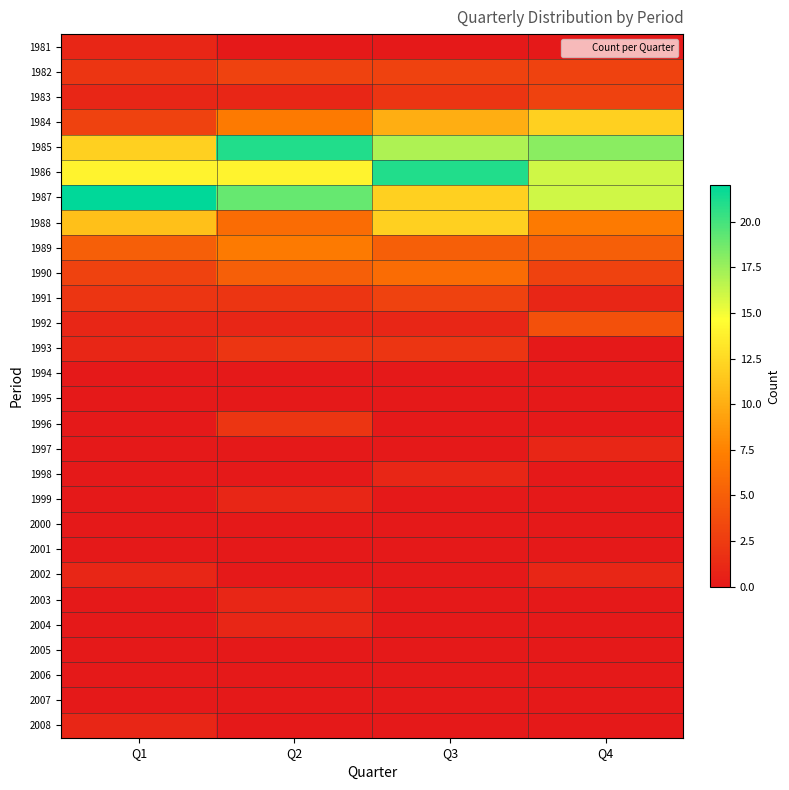

Reading left to right, transcribe all the data shown in this chart.

1981: Q1=1	Q2=0	Q3=0	Q4=0
1982: Q1=2	Q2=3	Q3=3	Q4=3
1983: Q1=1	Q2=1	Q3=2	Q4=3
1984: Q1=3	Q2=7	Q3=10	Q4=12
1985: Q1=12	Q2=21	Q3=17	Q4=18
1986: Q1=14	Q2=14	Q3=21	Q4=16
1987: Q1=22	Q2=19	Q3=12	Q4=16
1988: Q1=11	Q2=6	Q3=12	Q4=7
1989: Q1=5	Q2=7	Q3=5	Q4=5
1990: Q1=3	Q2=5	Q3=6	Q4=3
1991: Q1=2	Q2=2	Q3=3	Q4=1
1992: Q1=1	Q2=1	Q3=1	Q4=4
1993: Q1=1	Q2=2	Q3=2	Q4=0
1994: Q1=0	Q2=0	Q3=0	Q4=0
1995: Q1=0	Q2=0	Q3=0	Q4=0
1996: Q1=0	Q2=2	Q3=0	Q4=0
1997: Q1=0	Q2=0	Q3=0	Q4=1
1998: Q1=0	Q2=0	Q3=1	Q4=0
1999: Q1=0	Q2=1	Q3=0	Q4=0
2000: Q1=0	Q2=0	Q3=0	Q4=0
2001: Q1=0	Q2=0	Q3=0	Q4=0
2002: Q1=1	Q2=0	Q3=0	Q4=1
2003: Q1=0	Q2=1	Q3=0	Q4=0
2004: Q1=0	Q2=1	Q3=0	Q4=0
2005: Q1=0	Q2=0	Q3=0	Q4=0
2006: Q1=0	Q2=0	Q3=0	Q4=0
2007: Q1=0	Q2=0	Q3=0	Q4=0
2008: Q1=1	Q2=0	Q3=0	Q4=0